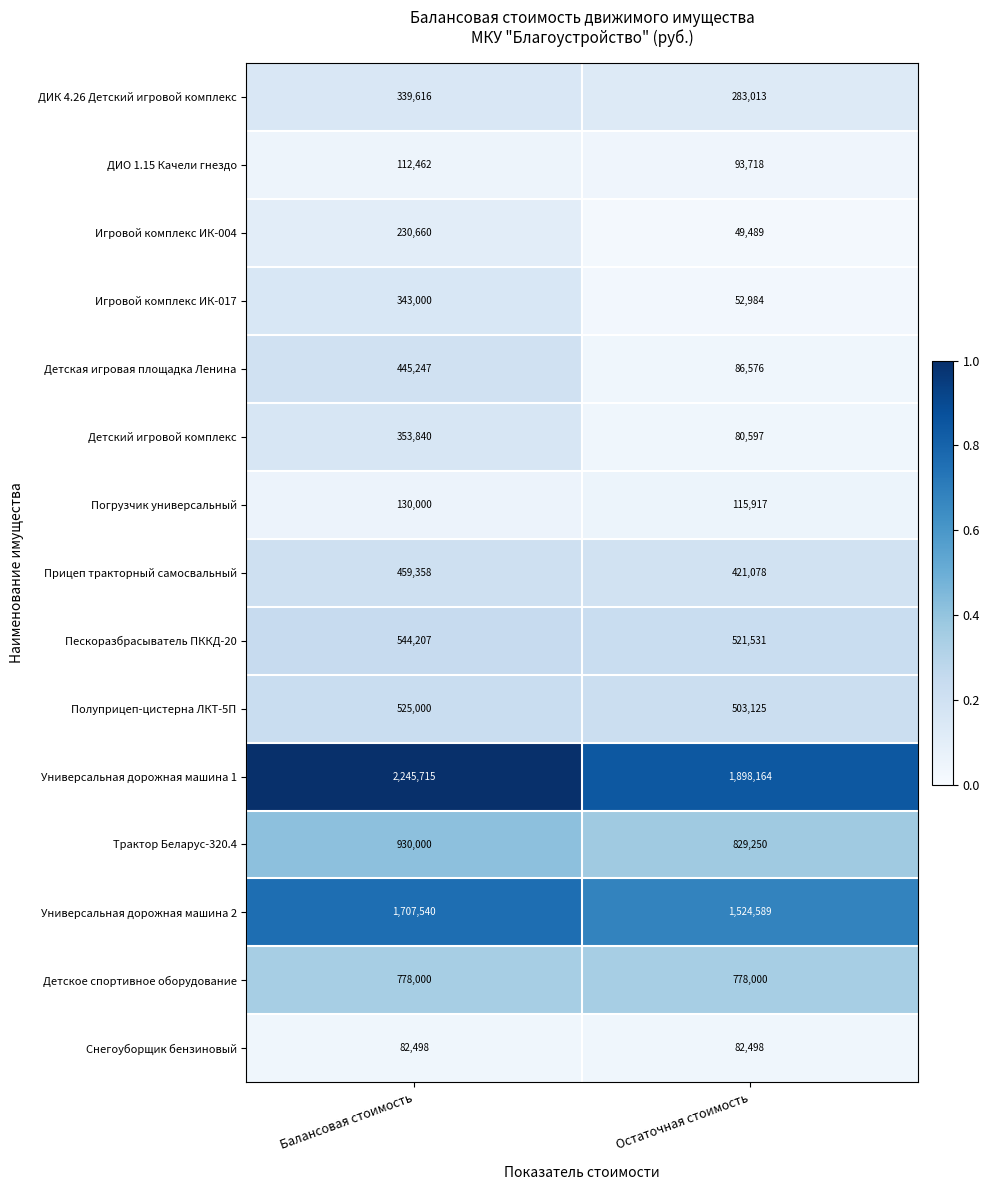

Is it true that ДИК 4.26 Детский игровой комплекс equals 283013 at Остаточная стоимость?

True